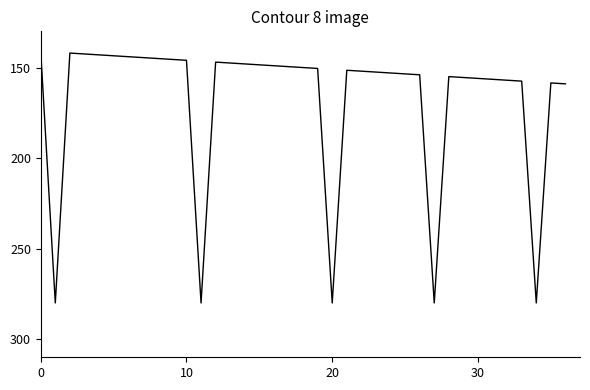

What is the greatest value displayed?

280.0